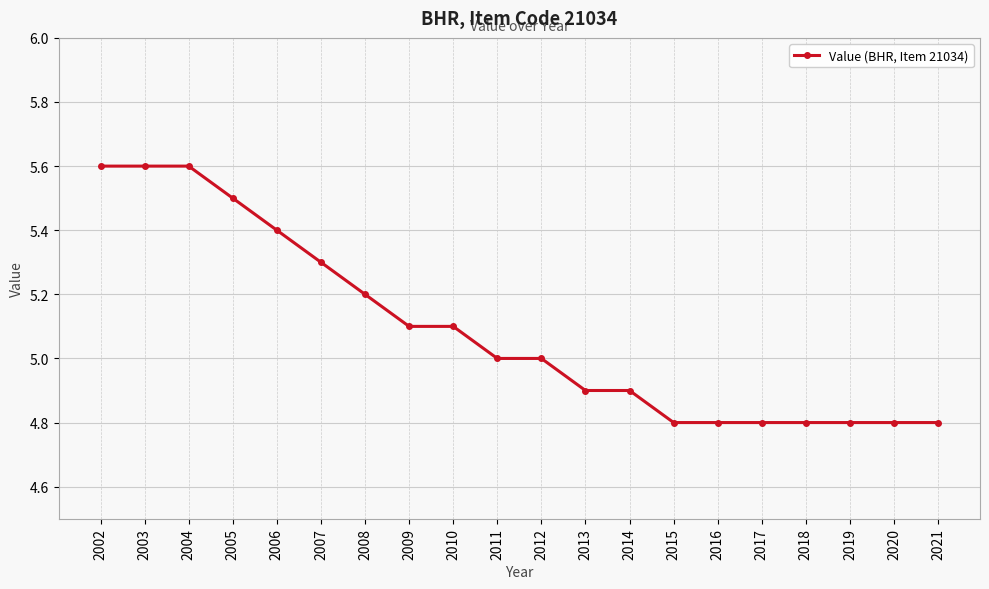

True or false: the data shows 5.1 at 2009.

True